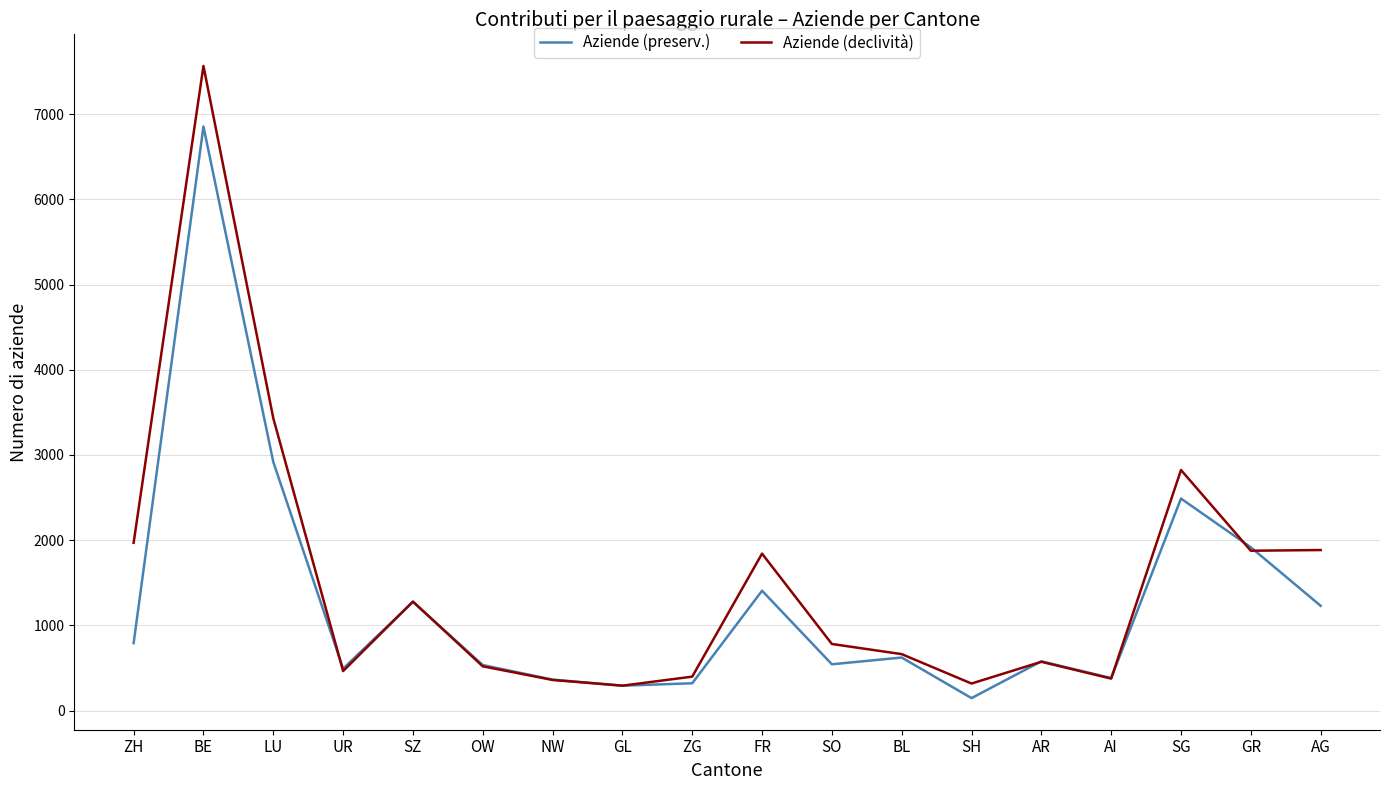

Read the Aziende (preserv.) value at SZ, to the nearest 50.

1300